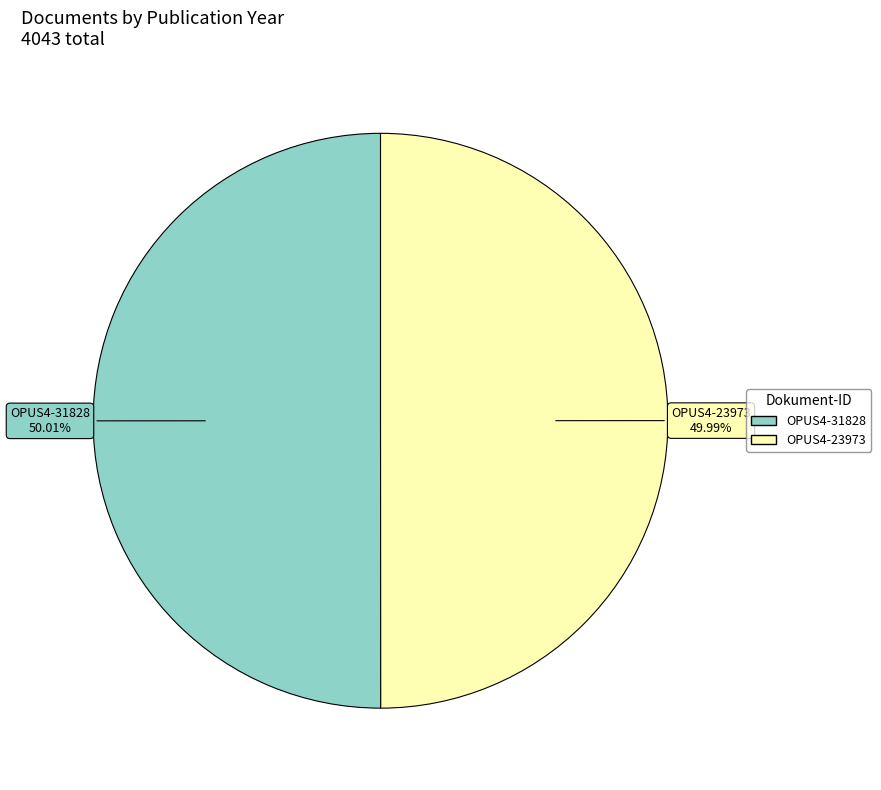

Approximately how many times larger is the value at OPUS4-31828 compared to OPUS4-23973?

1.0